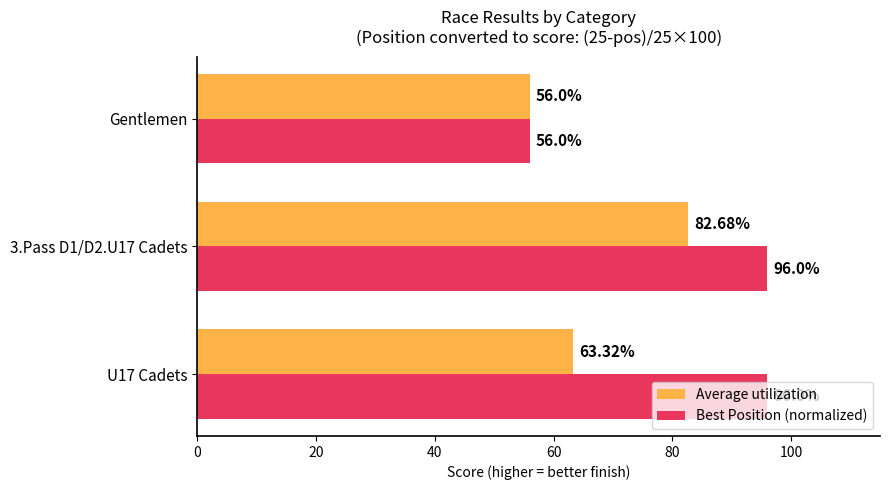

Which series has the widest spread of values?

Best Position (normalized)